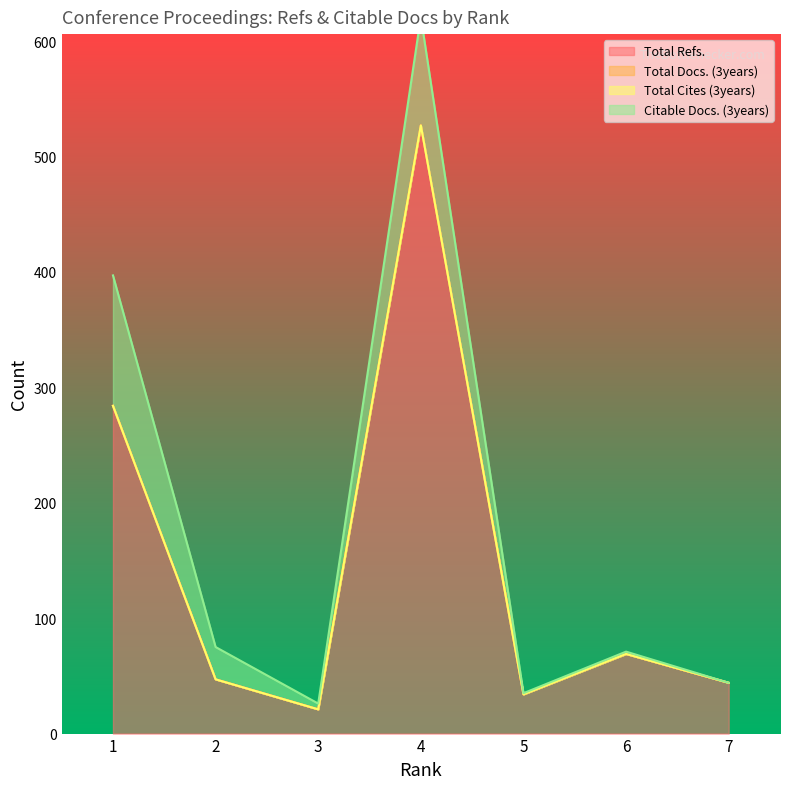

Is the value of Total Docs. (3years) at 4 greater than the value of Total Refs. at 2?

No